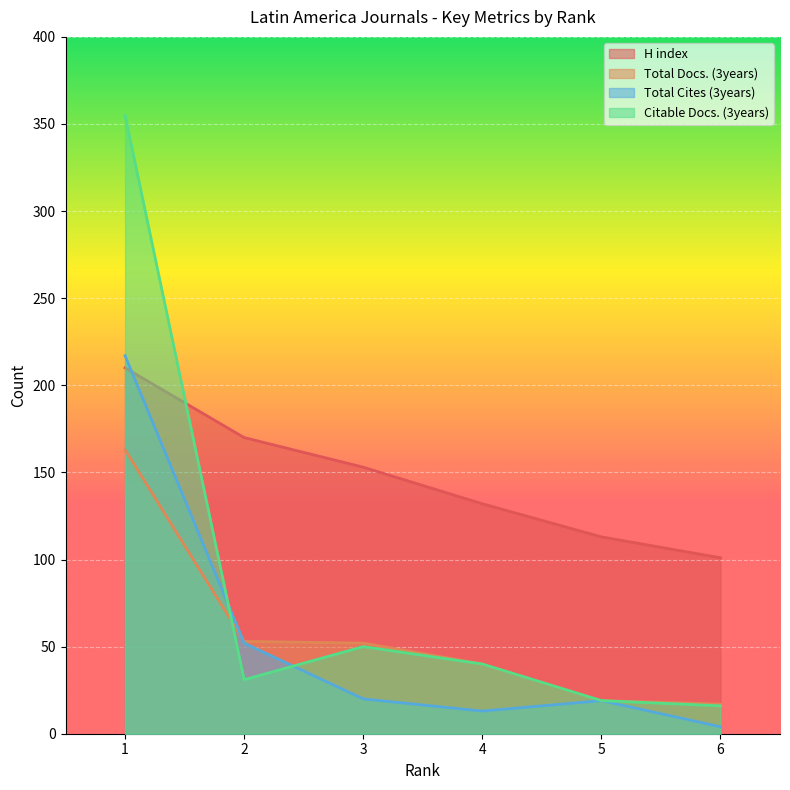

What is the sum of the Citable Docs. (3years) values at 2 and 1?

386